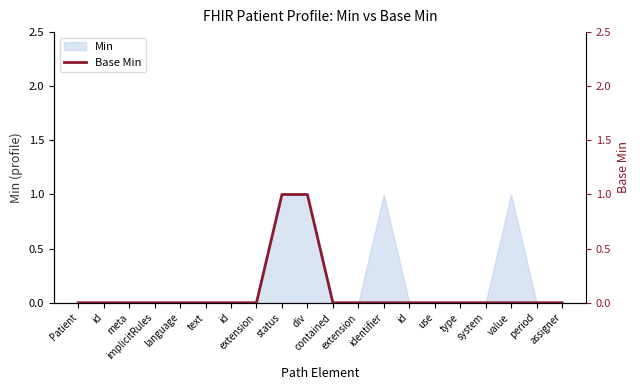

Where is the data nearest to the value 0?

Patient